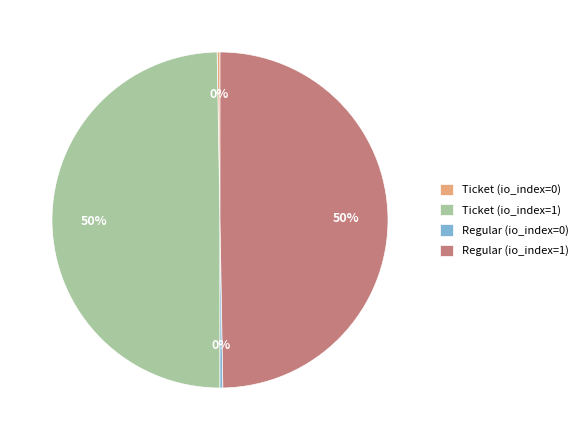

True or false: Ticket (io_index=1) accounts for 38% of the total.

False